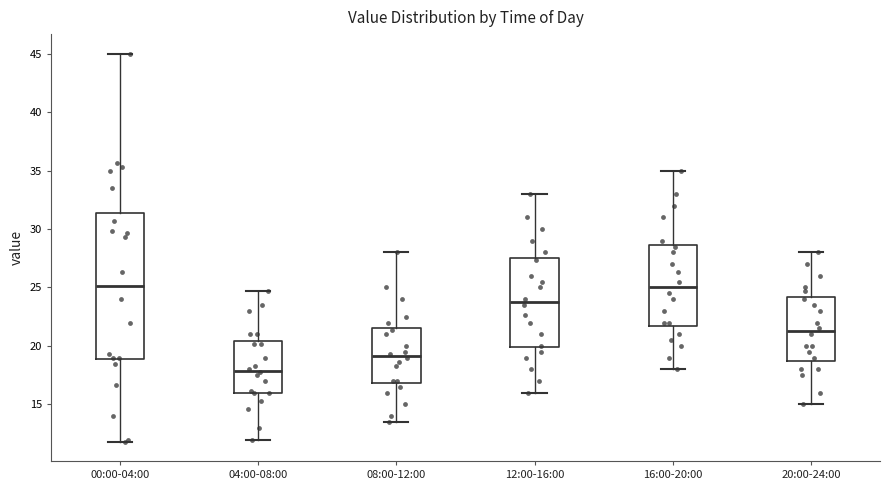

Where does the median line of the box for 08:00-12:00 sit on the y-axis? The values are not printed on the chart, so give them approximately, as read against the axis.

19.0